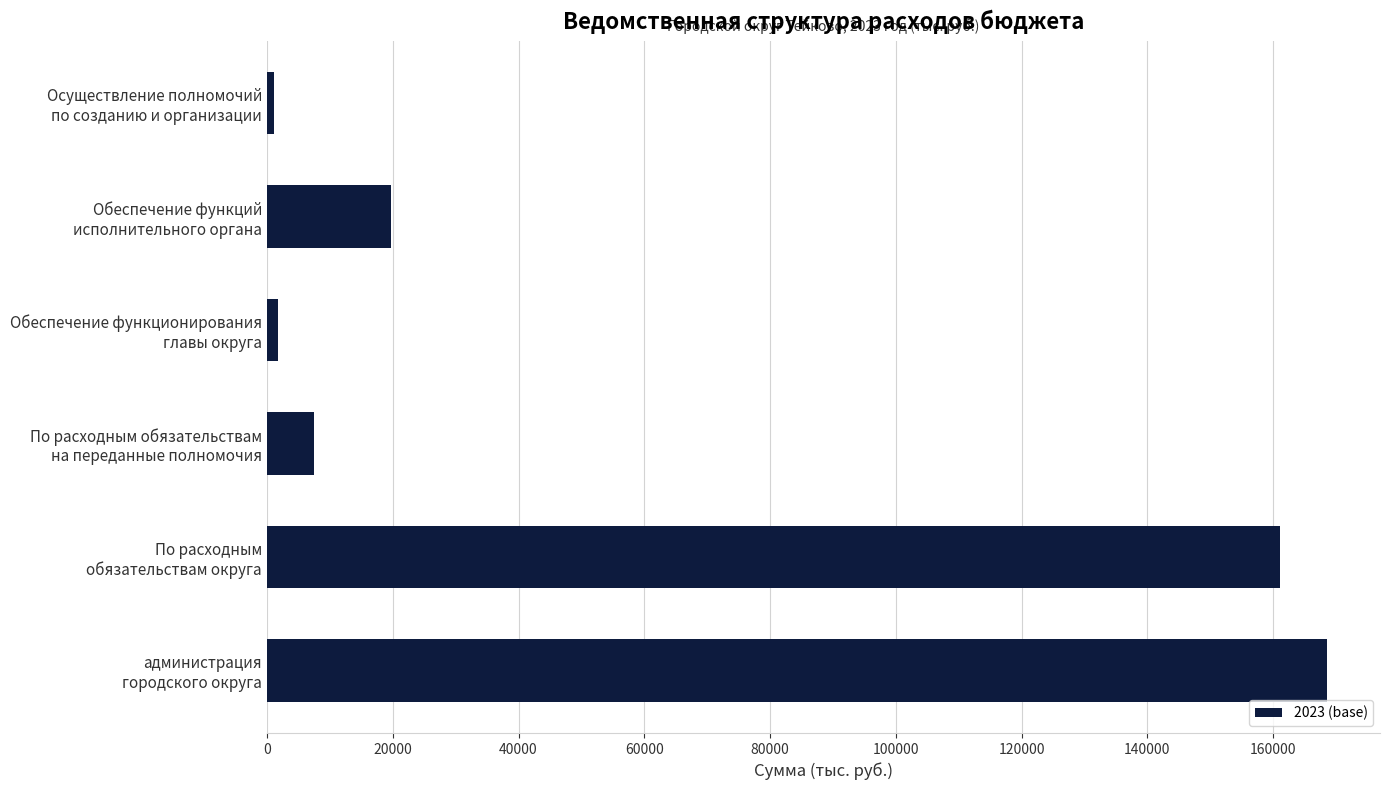

What is the difference between the second highest and second lowest values?

159391.0